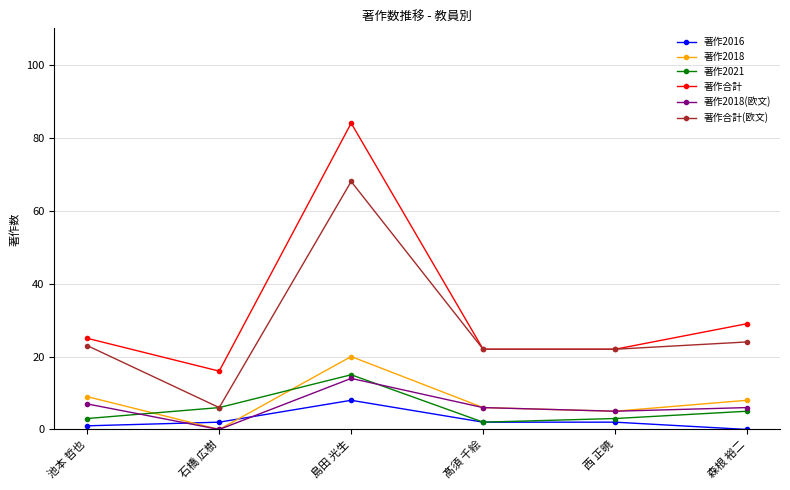

How many lines are shown in the chart?

6